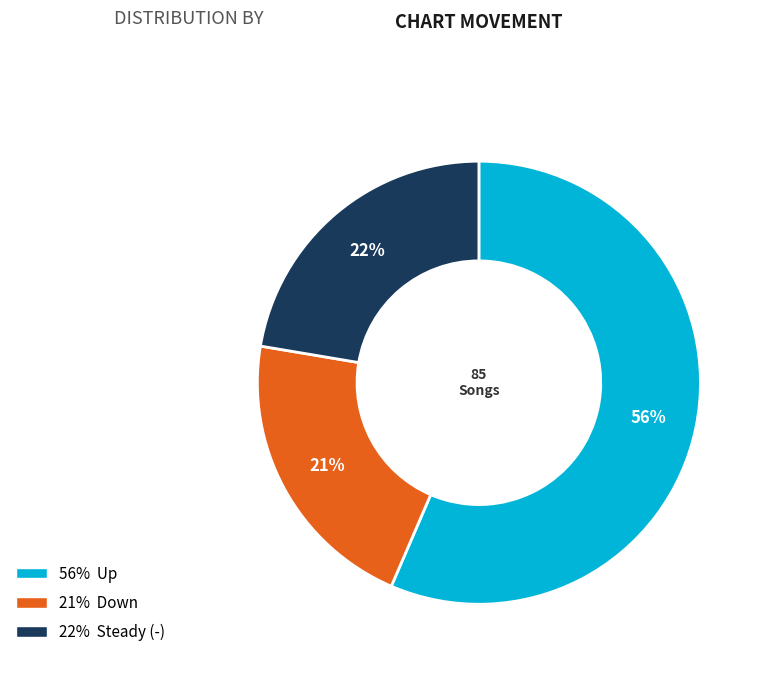

Is there any slice that represents more than half of the pie?

Yes